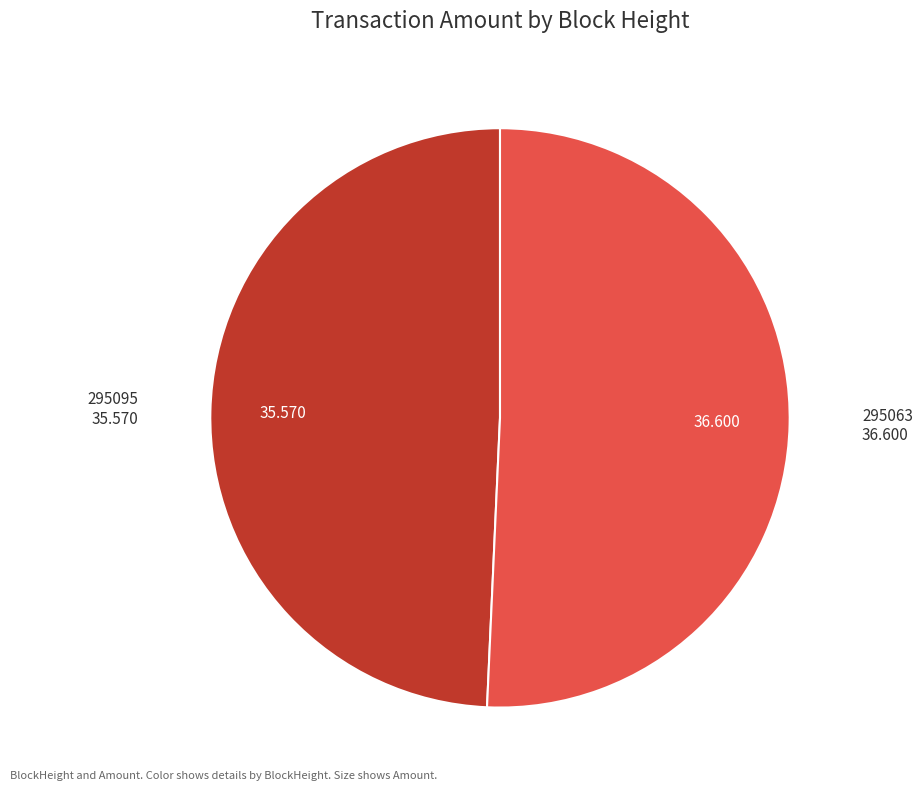

How many segments does this pie chart have?

2